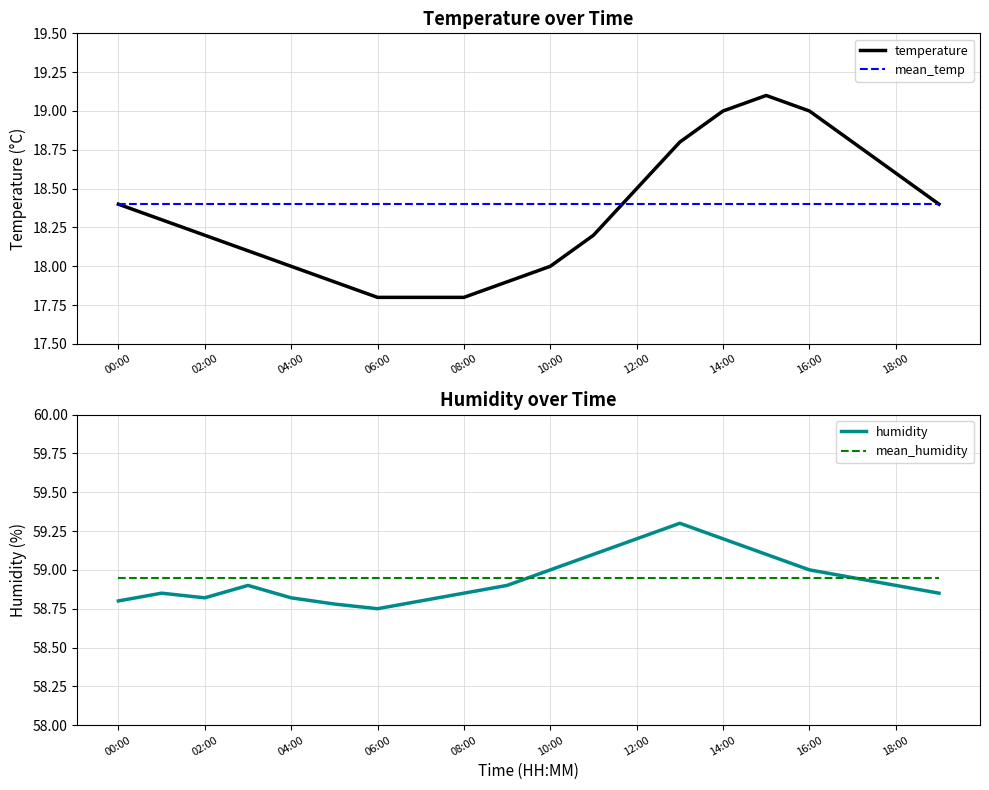

True or false: mean_humidity and temperature intersect in this chart.

False